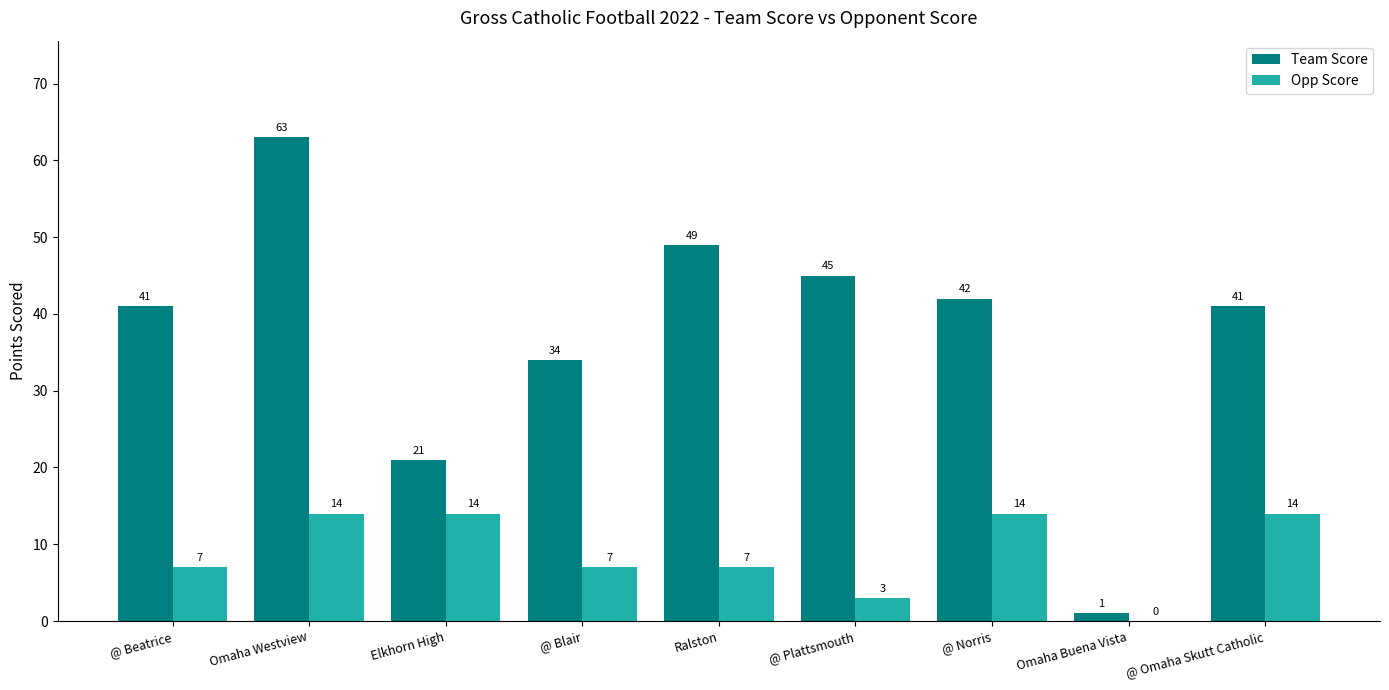

The Team Score series shows 63 at Omaha Westview. True or false?

True